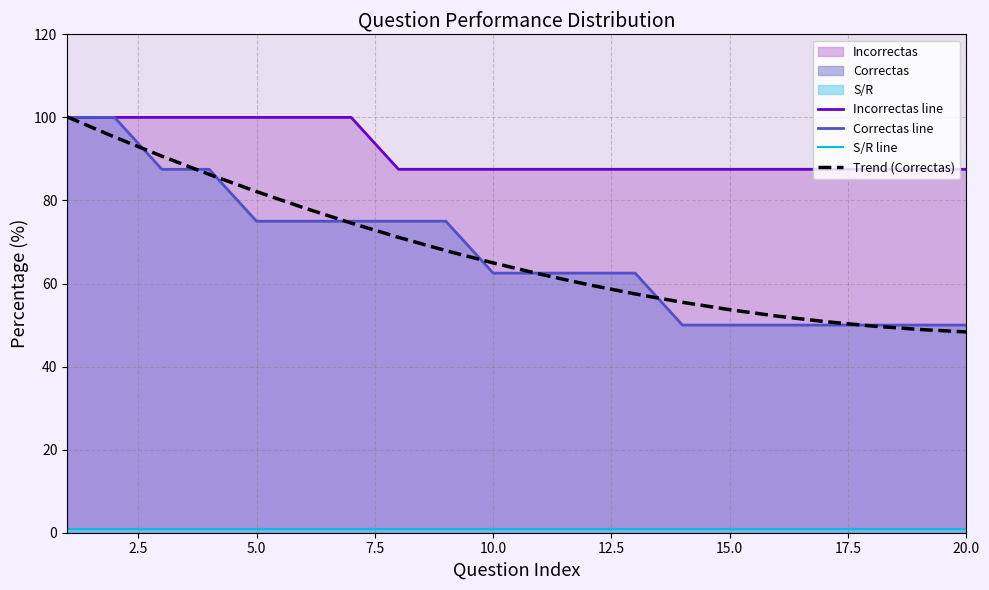

True or false: Correctas line has more than 0 points higher than both neighbors.

False